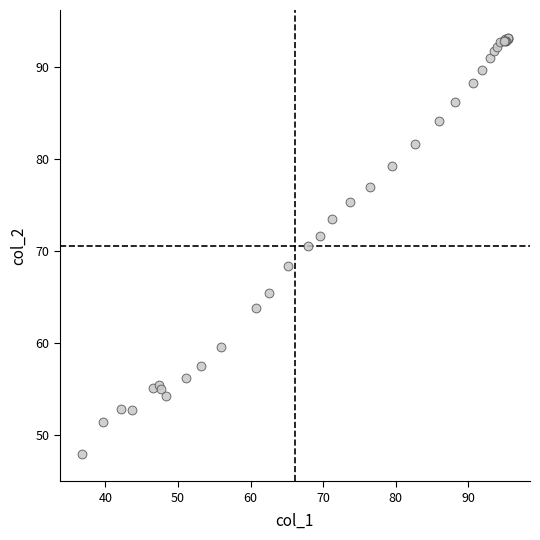

What Y value in the scatter plot is closest to 70?

70.6